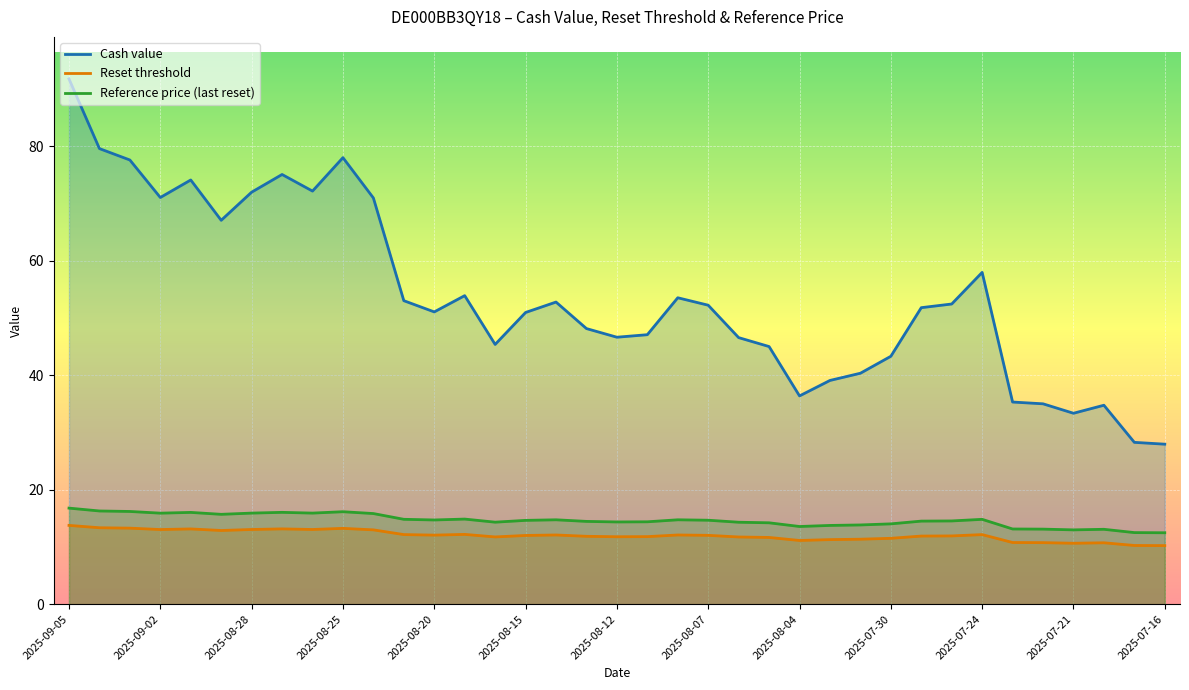

What is the total value across all series at 2025-09-05?

122.3